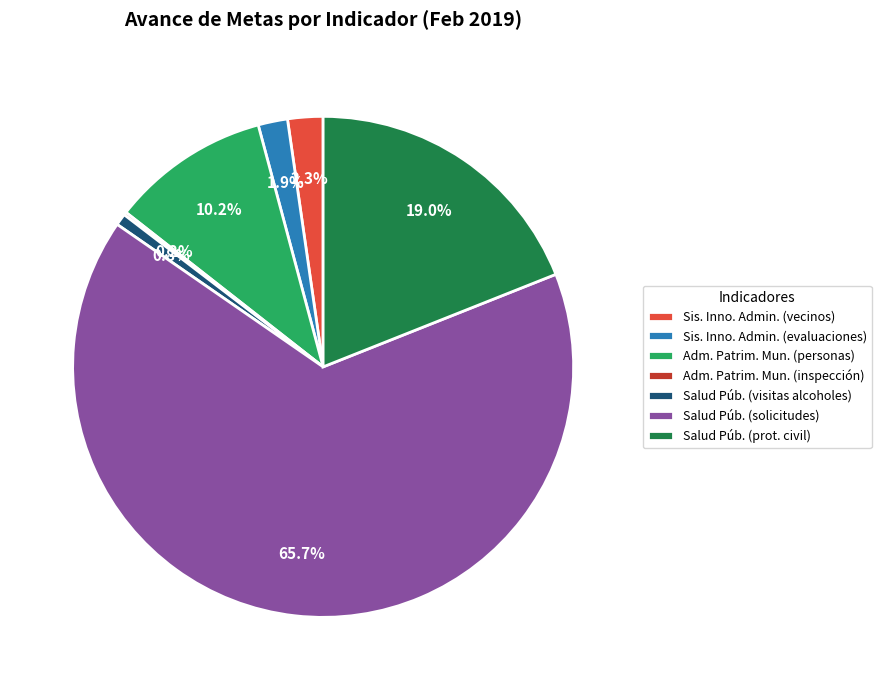

Which category has the biggest portion of the pie?

Salud Púb. (solicitudes)